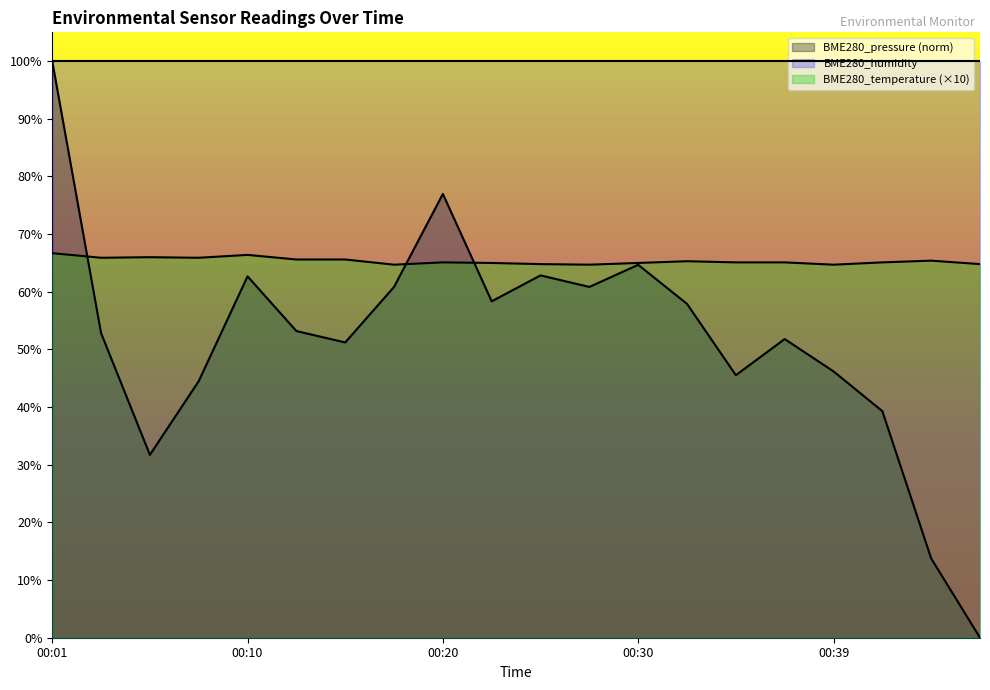

At which category does BME280_temperature reach its first local peak?

00:05